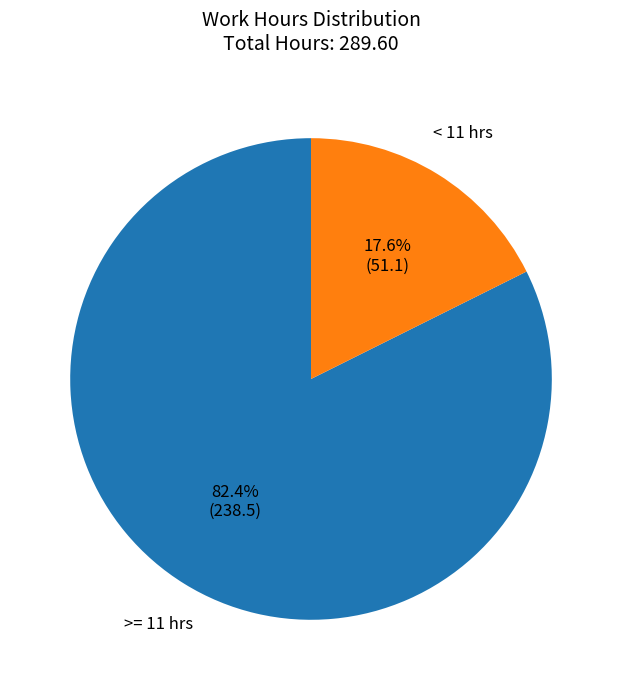

Does any single category account for the majority?

Yes